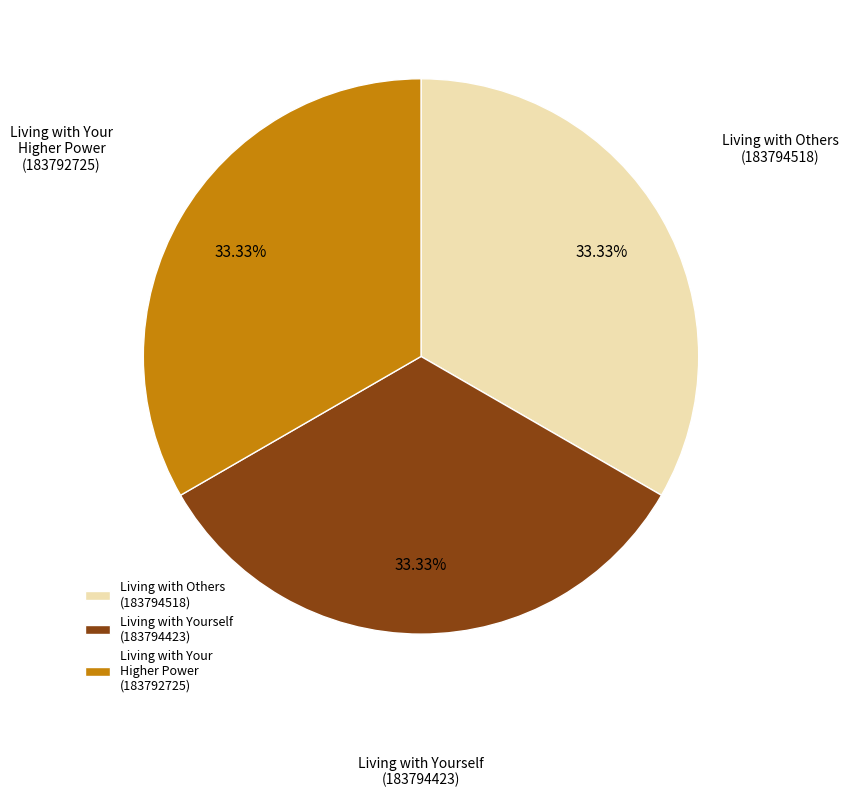

Approximately how many times larger is the value at Living with Others (183794518) compared to Living with Yourself (183794423)?

1.0